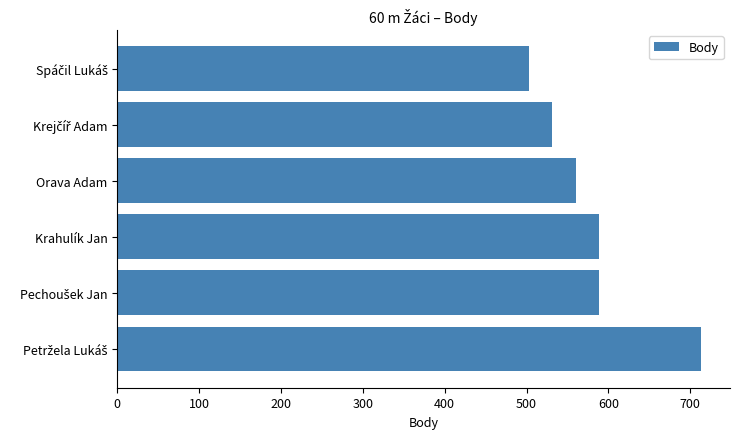

What is the smallest value displayed?

503